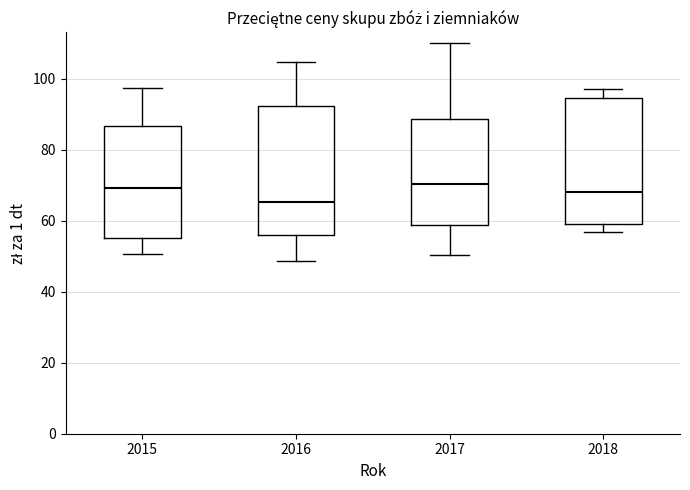

Where is the upper edge of the box at x = 2015 on the y-axis? The values are not printed on the chart, so give them approximately, as read against the axis.

86